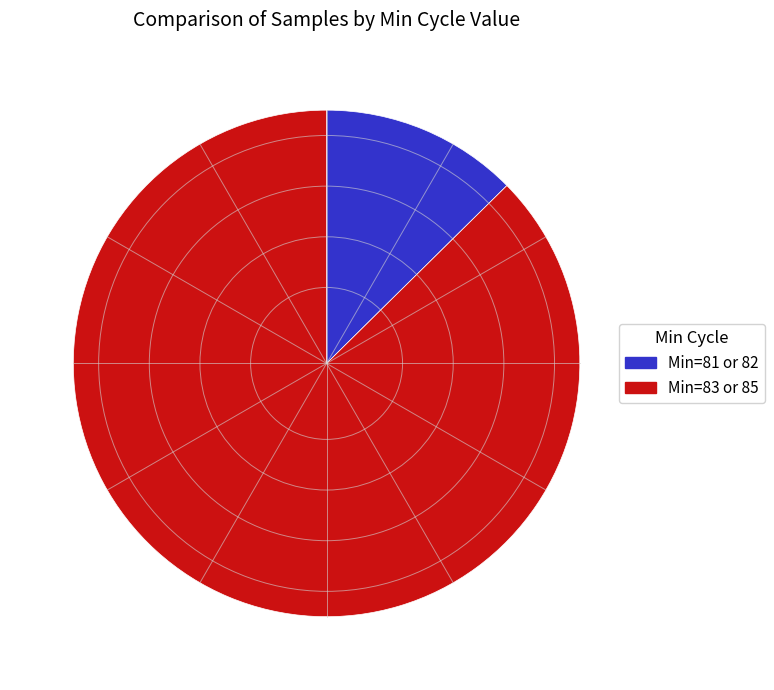

Is there a majority slice in this chart?

Yes